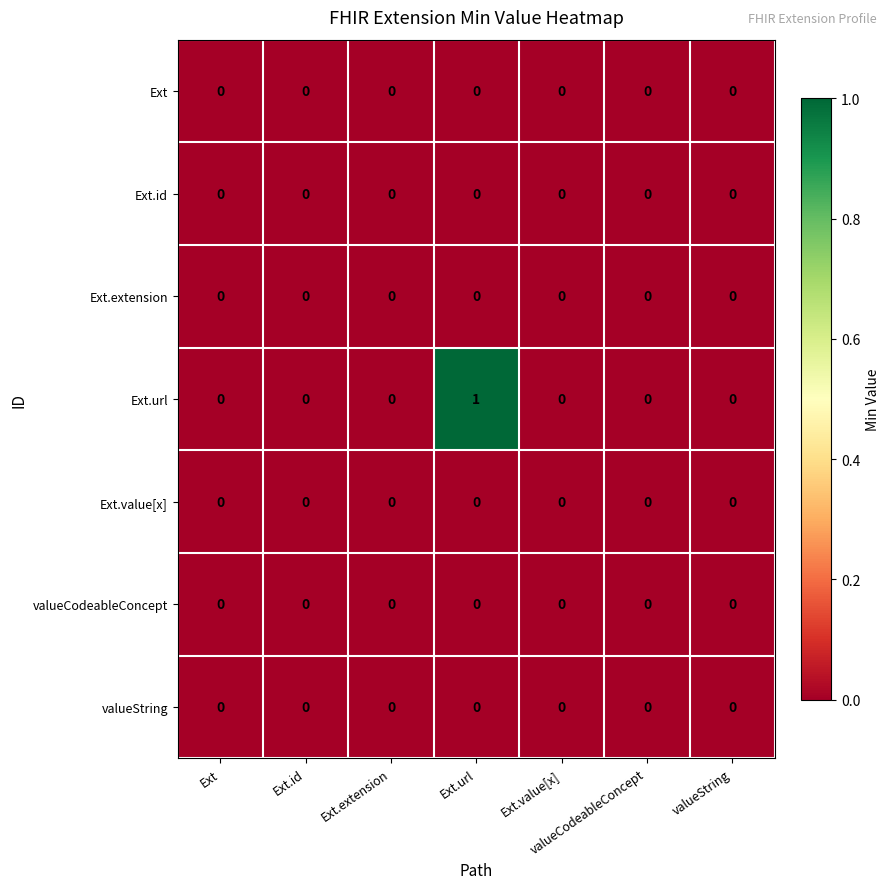

Is it true that Ext.url equals 1 at Ext.url?

True